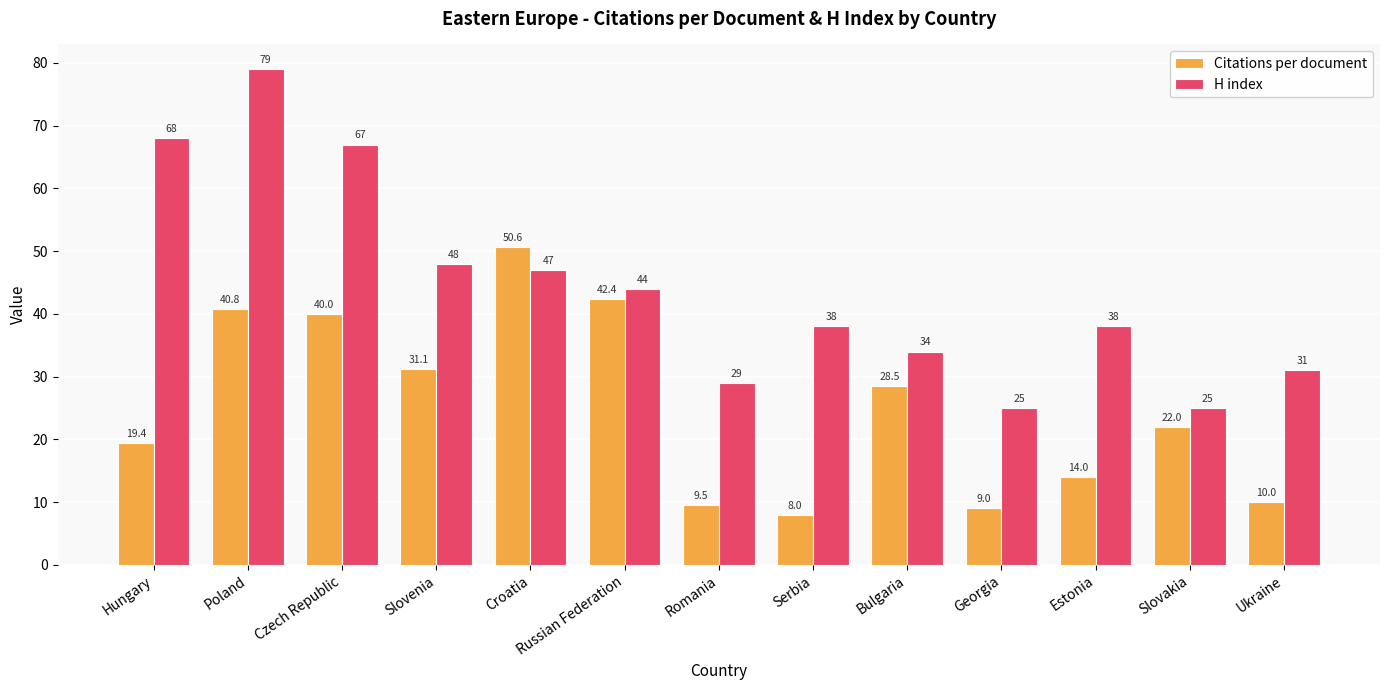

The H index series shows 110.5 at Hungary. True or false?

False